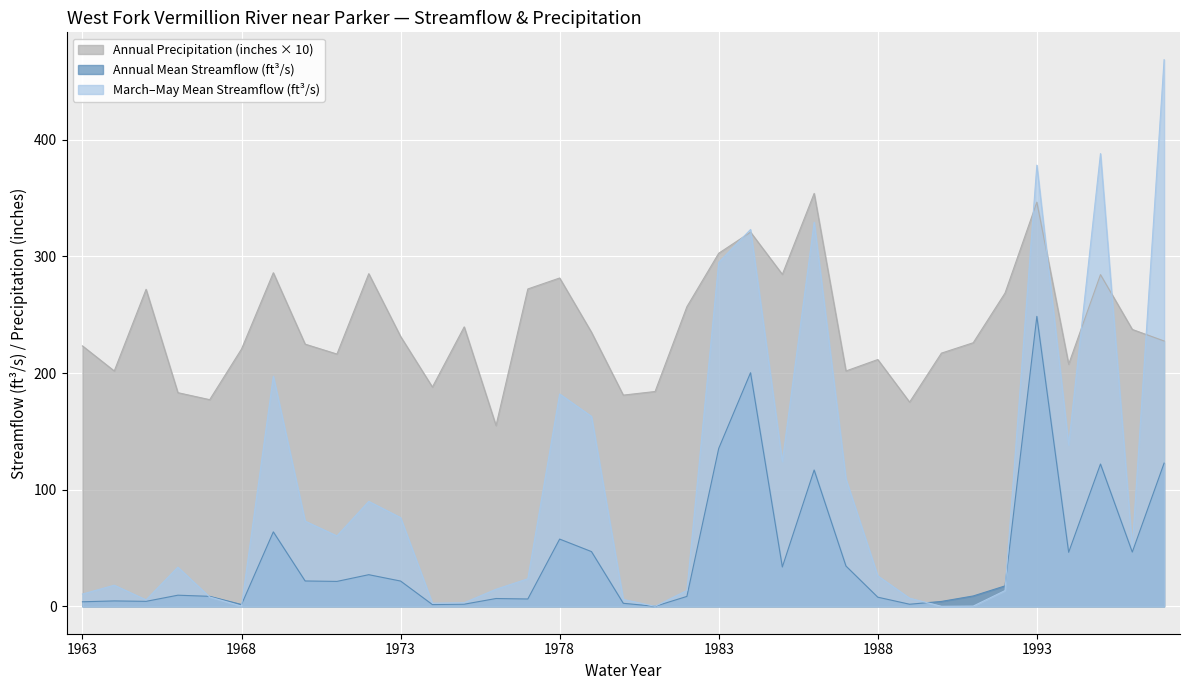

Is it true that Annual Mean Streamflow (ft3/s) equals 34.6 at 1987?

True